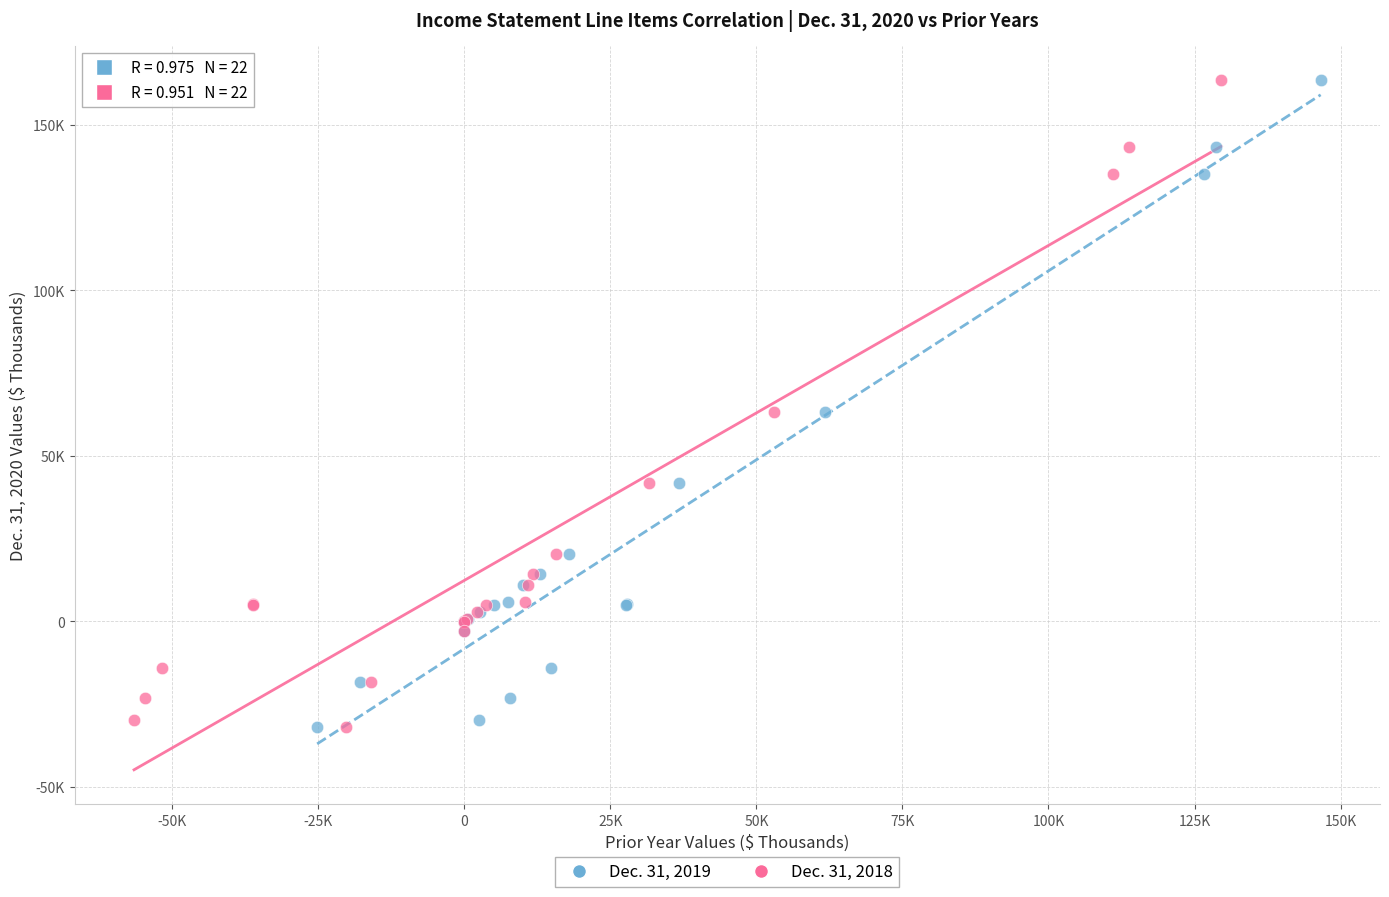

What are all the series names shown in the legend?

Dec. 31, 2019, Dec. 31, 2018